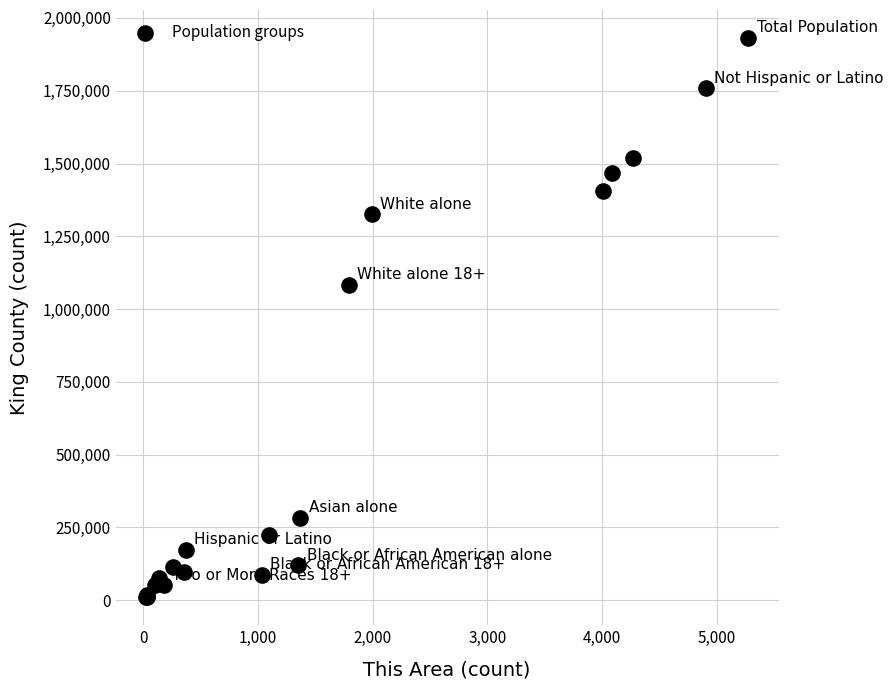

What Y value in the scatter plot is closest to 970577?

1083921